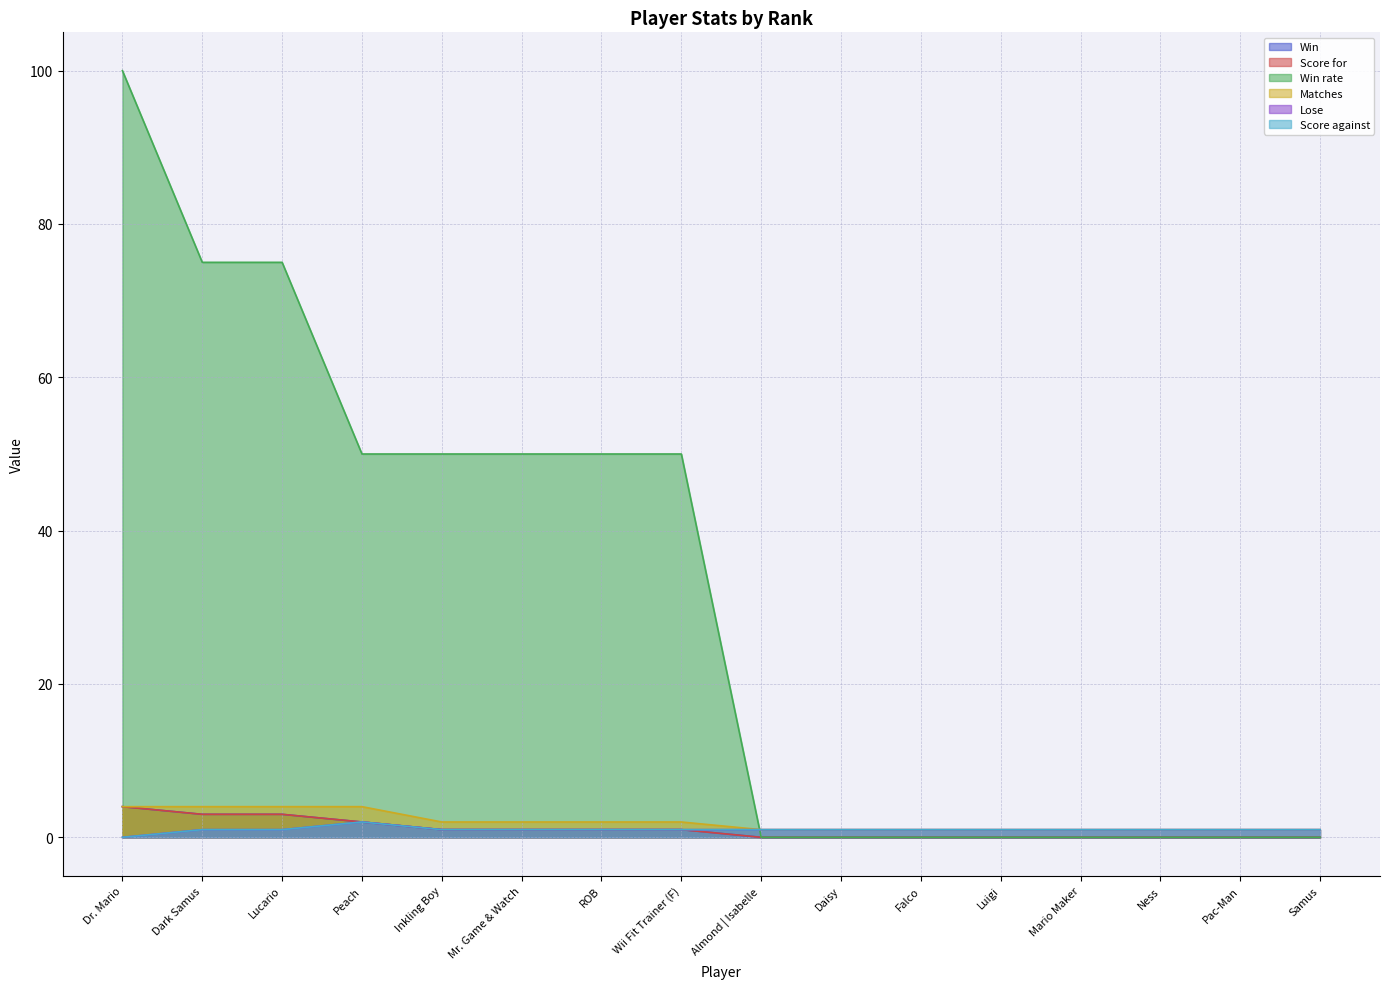

Does the chart display data point markers on the line(s)?

No